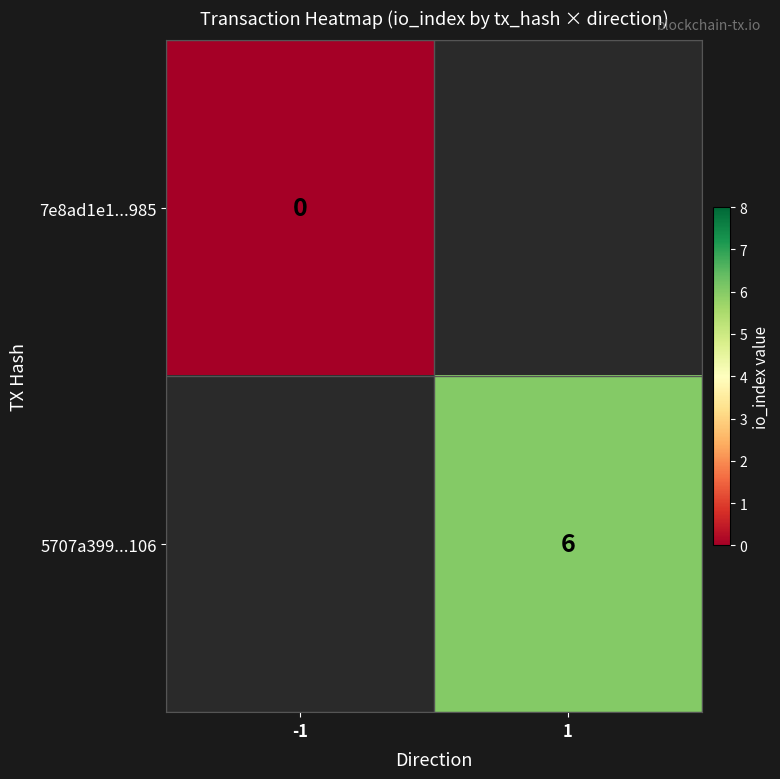

True or false: 5707a399...106 has a value of 2 at 1.

False